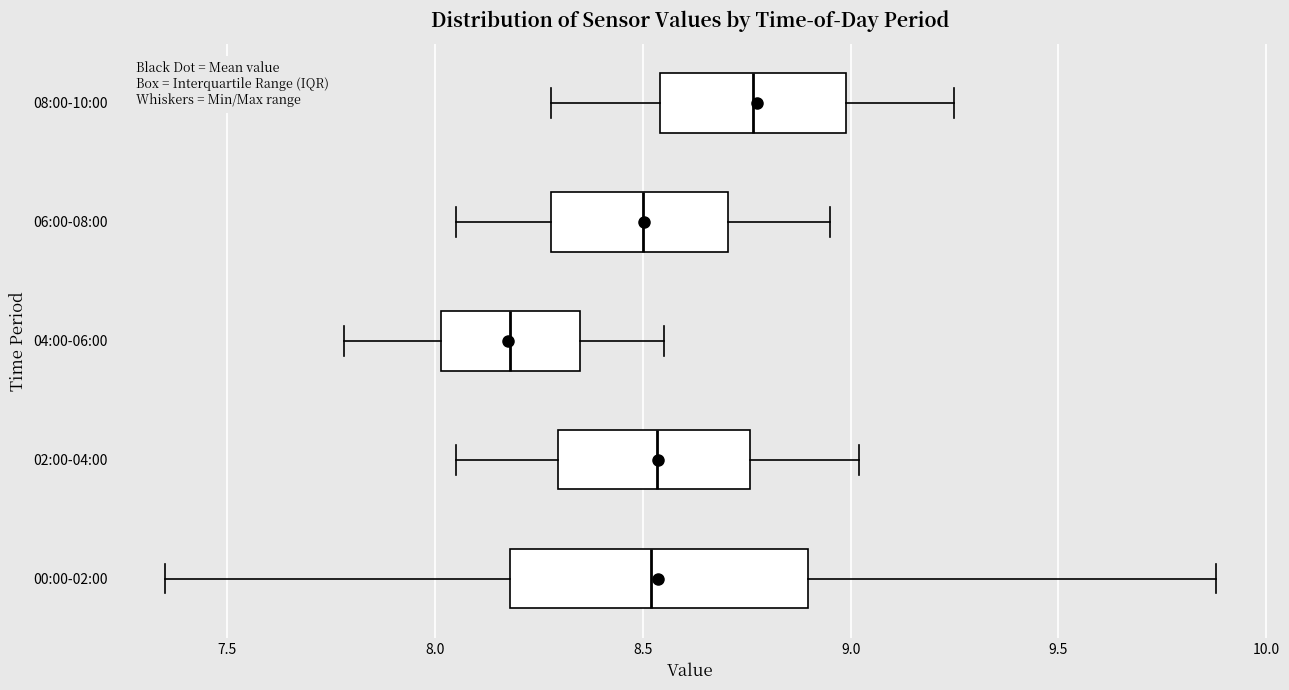

Reading bottom to top, read every box against the x-axis: the position of its median line, the range the box covers, and the ends of its whiskers. The values are not printed on the chart, so give them approximately, as read against the axis.

00:00-02:00: median 8.50, box 8.20 to 8.90, whiskers 7.35 to 9.90
02:00-04:00: median 8.55, box 8.30 to 8.75, whiskers 8.05 to 9.00
04:00-06:00: median 8.20, box 8.00 to 8.35, whiskers 7.80 to 8.55
06:00-08:00: median 8.50, box 8.30 to 8.70, whiskers 8.05 to 8.95
08:00-10:00: median 8.75, box 8.55 to 9.00, whiskers 8.30 to 9.25